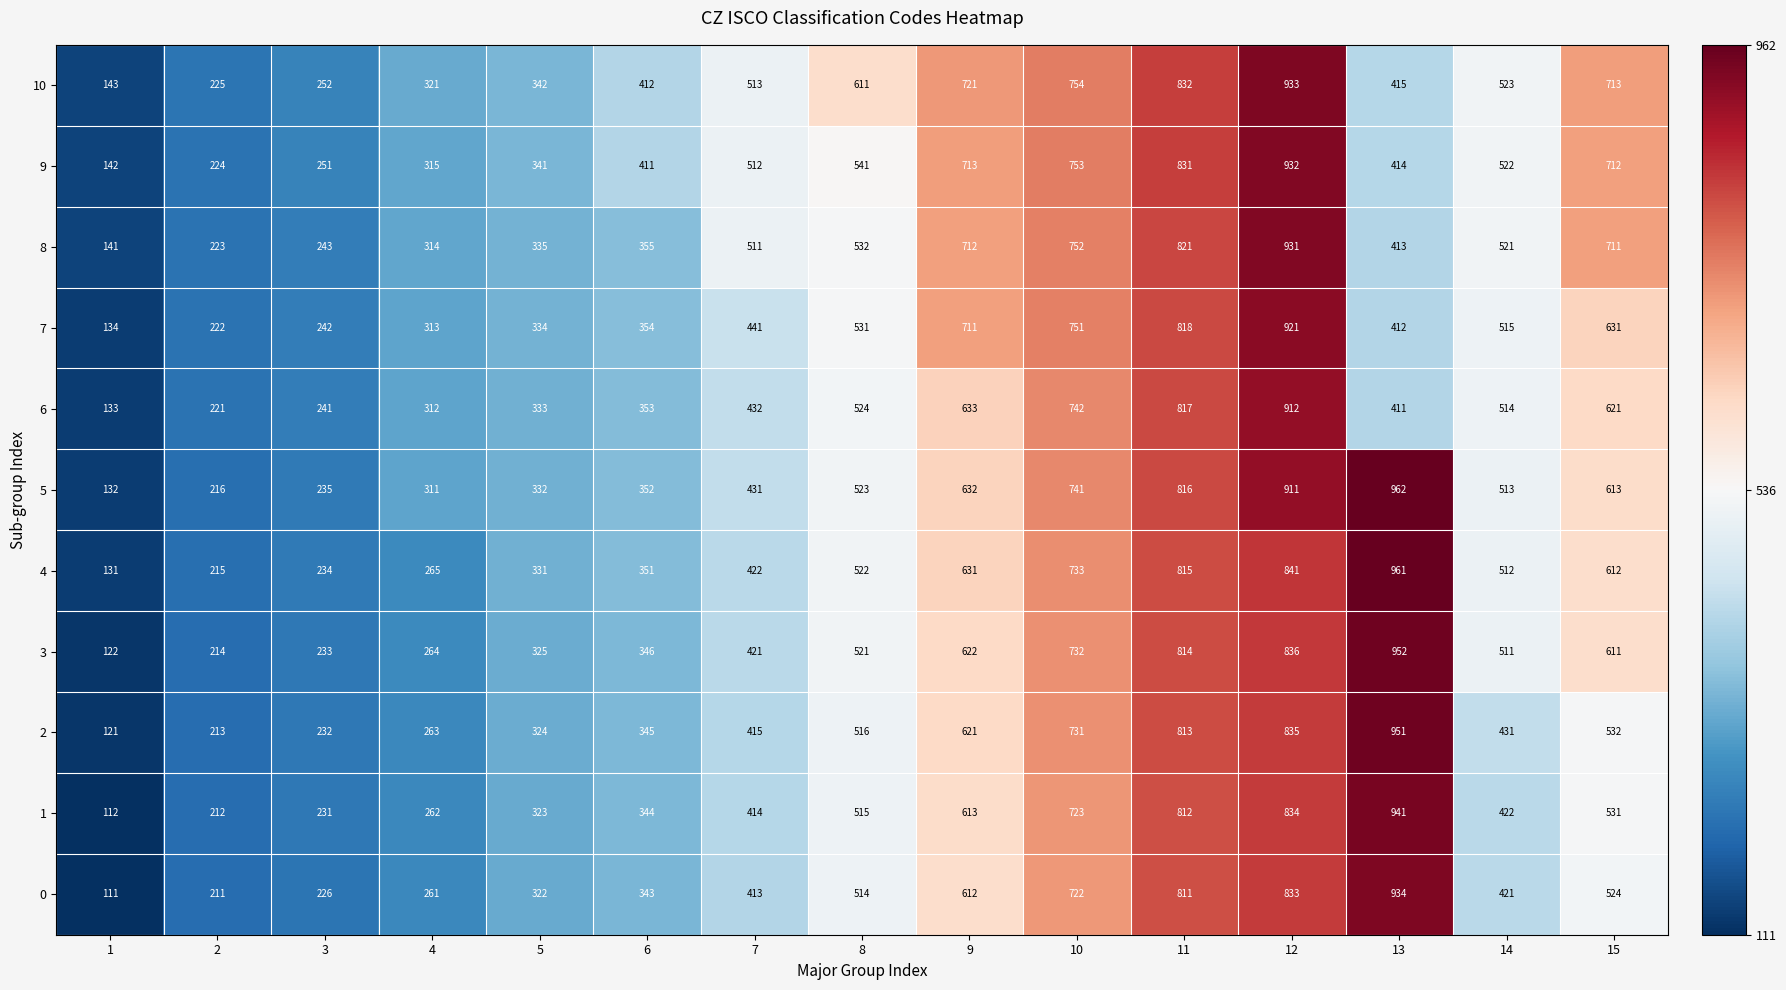

What is the difference between the maximum and minimum values in the 1 series?

829